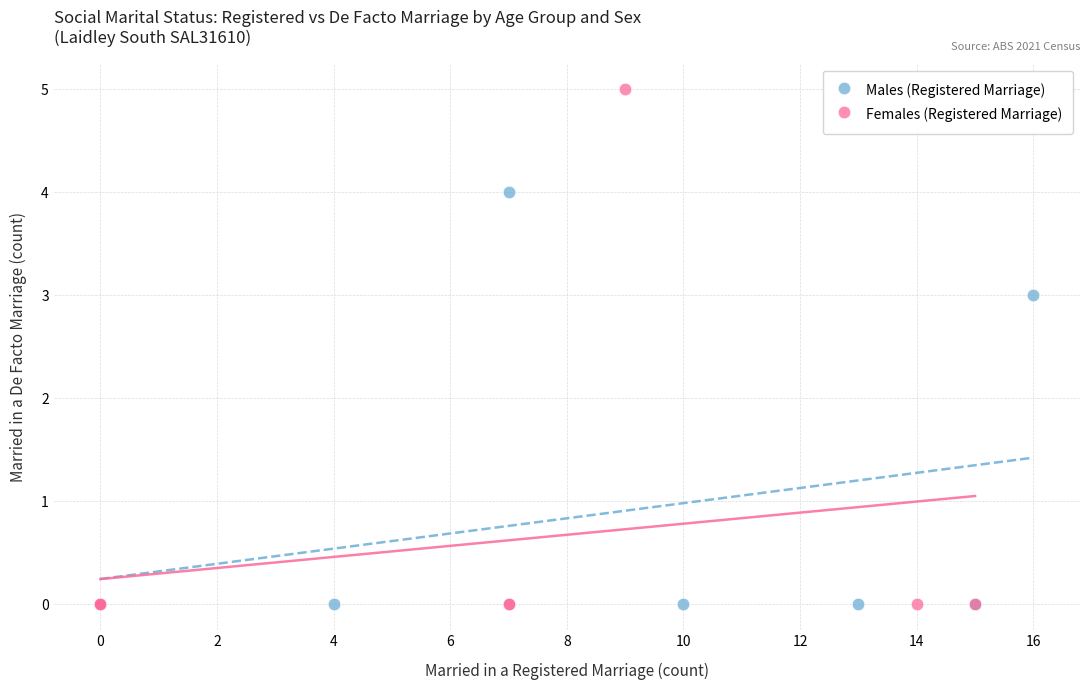

Which series reaches the maximum Y coordinate?

Females (Registered Marriage)